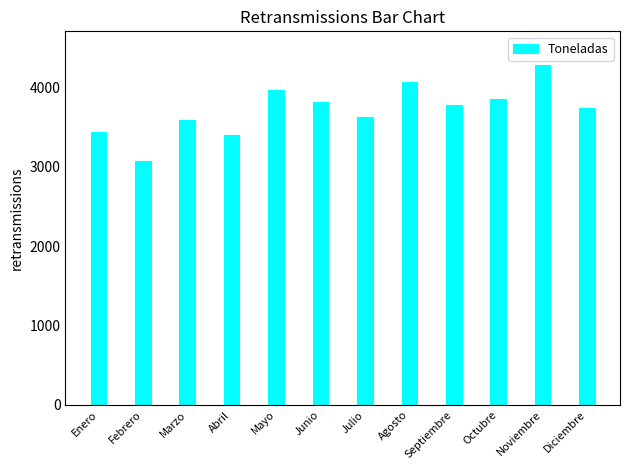

Reading left to right, extract all data points from this chart.

3432.8	3075.8	3584.6	3400.3	3972.4	3820.2	3630.8	4065.9	3779.2	3858.5	4277.6	3735.1